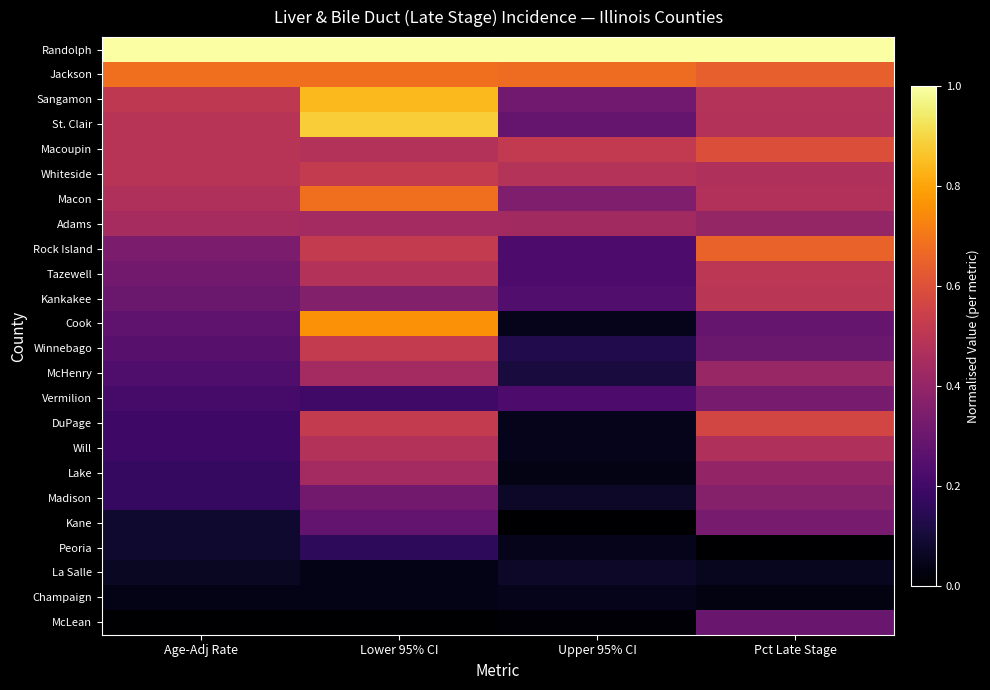

Reading left to right, transcribe all the data shown in this chart.

Randolph: Age-Adj Rate=1.0	Lower 95% CI=1.0	Upper 95% CI=1.0	Pct Late Stage=1.0
Jackson: Age-Adj Rate=0.7	Lower 95% CI=0.7	Upper 95% CI=0.7	Pct Late Stage=0.6
Sangamon: Age-Adj Rate=0.5	Lower 95% CI=0.8	Upper 95% CI=0.3	Pct Late Stage=0.5
St. Clair: Age-Adj Rate=0.5	Lower 95% CI=0.9	Upper 95% CI=0.3	Pct Late Stage=0.5
Macoupin: Age-Adj Rate=0.5	Lower 95% CI=0.5	Upper 95% CI=0.5	Pct Late Stage=0.6
Whiteside: Age-Adj Rate=0.5	Lower 95% CI=0.5	Upper 95% CI=0.5	Pct Late Stage=0.5
Macon: Age-Adj Rate=0.5	Lower 95% CI=0.7	Upper 95% CI=0.3	Pct Late Stage=0.5
Adams: Age-Adj Rate=0.4	Lower 95% CI=0.4	Upper 95% CI=0.4	Pct Late Stage=0.4
Rock Island: Age-Adj Rate=0.3	Lower 95% CI=0.5	Upper 95% CI=0.2	Pct Late Stage=0.7
Tazewell: Age-Adj Rate=0.3	Lower 95% CI=0.5	Upper 95% CI=0.2	Pct Late Stage=0.5
Kankakee: Age-Adj Rate=0.3	Lower 95% CI=0.4	Upper 95% CI=0.2	Pct Late Stage=0.5
Cook: Age-Adj Rate=0.3	Lower 95% CI=0.8	Upper 95% CI=0.0	Pct Late Stage=0.3
Winnebago: Age-Adj Rate=0.3	Lower 95% CI=0.5	Upper 95% CI=0.1	Pct Late Stage=0.3
McHenry: Age-Adj Rate=0.2	Lower 95% CI=0.4	Upper 95% CI=0.1	Pct Late Stage=0.4
Vermilion: Age-Adj Rate=0.2	Lower 95% CI=0.2	Upper 95% CI=0.2	Pct Late Stage=0.3
DuPage: Age-Adj Rate=0.2	Lower 95% CI=0.5	Upper 95% CI=0.0	Pct Late Stage=0.6
Will: Age-Adj Rate=0.2	Lower 95% CI=0.5	Upper 95% CI=0.0	Pct Late Stage=0.5
Lake: Age-Adj Rate=0.2	Lower 95% CI=0.4	Upper 95% CI=0.0	Pct Late Stage=0.4
Madison: Age-Adj Rate=0.2	Lower 95% CI=0.3	Upper 95% CI=0.1	Pct Late Stage=0.4
Kane: Age-Adj Rate=0.1	Lower 95% CI=0.3	Upper 95% CI=0.0	Pct Late Stage=0.3
Peoria: Age-Adj Rate=0.1	Lower 95% CI=0.2	Upper 95% CI=0.0	Pct Late Stage=0.0
La Salle: Age-Adj Rate=0.1	Lower 95% CI=0.0	Upper 95% CI=0.1	Pct Late Stage=0.1
Champaign: Age-Adj Rate=0.0	Lower 95% CI=0.0	Upper 95% CI=0.0	Pct Late Stage=0.0
McLean: Age-Adj Rate=0.0	Lower 95% CI=0.0	Upper 95% CI=0.0	Pct Late Stage=0.3